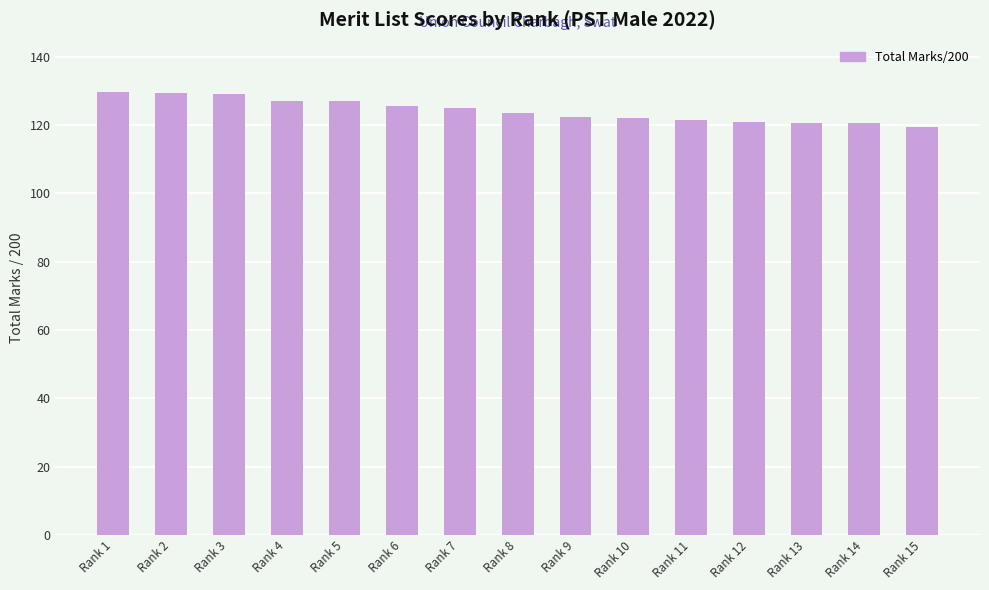

What is the sum of the values at Rank 4 and Rank 9?

249.5